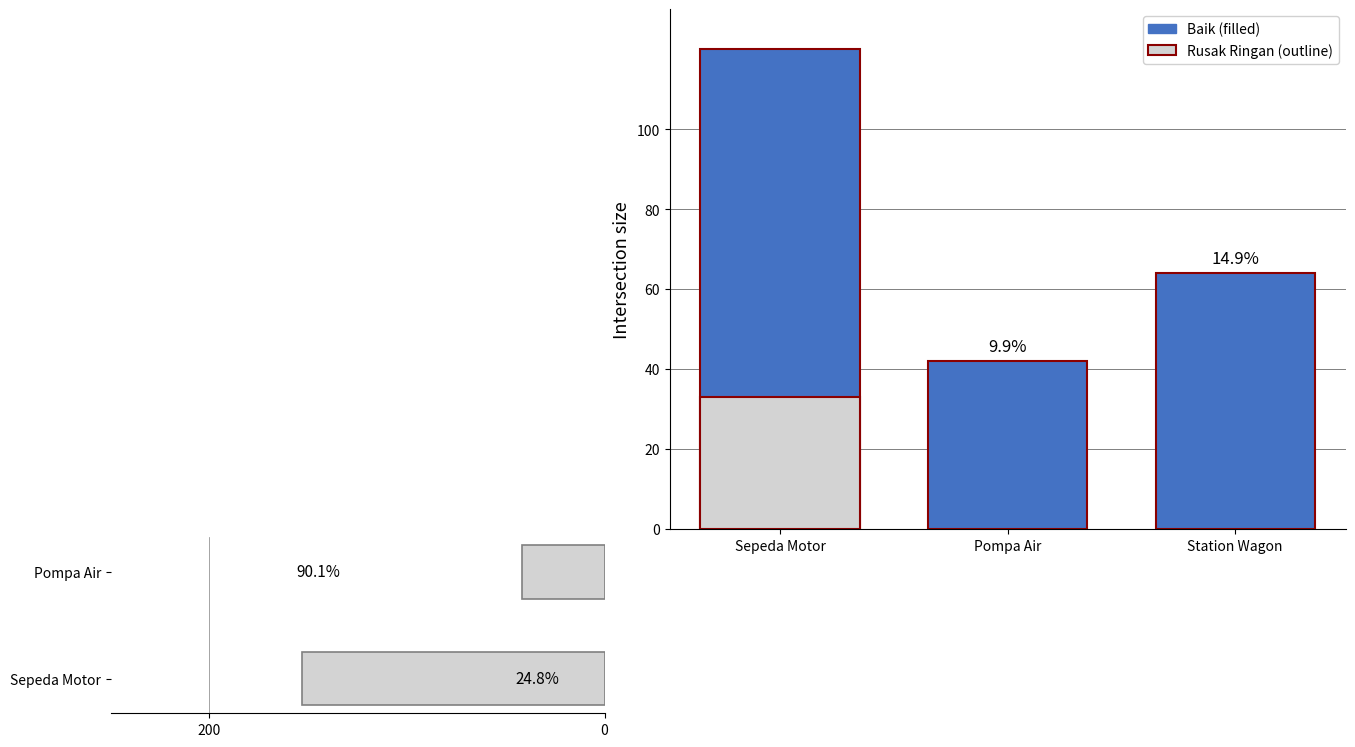

Reading right to left, list all the values displayed in this chart.

Station Wagon=64	Pompa Air=42	Sepeda Motor=120